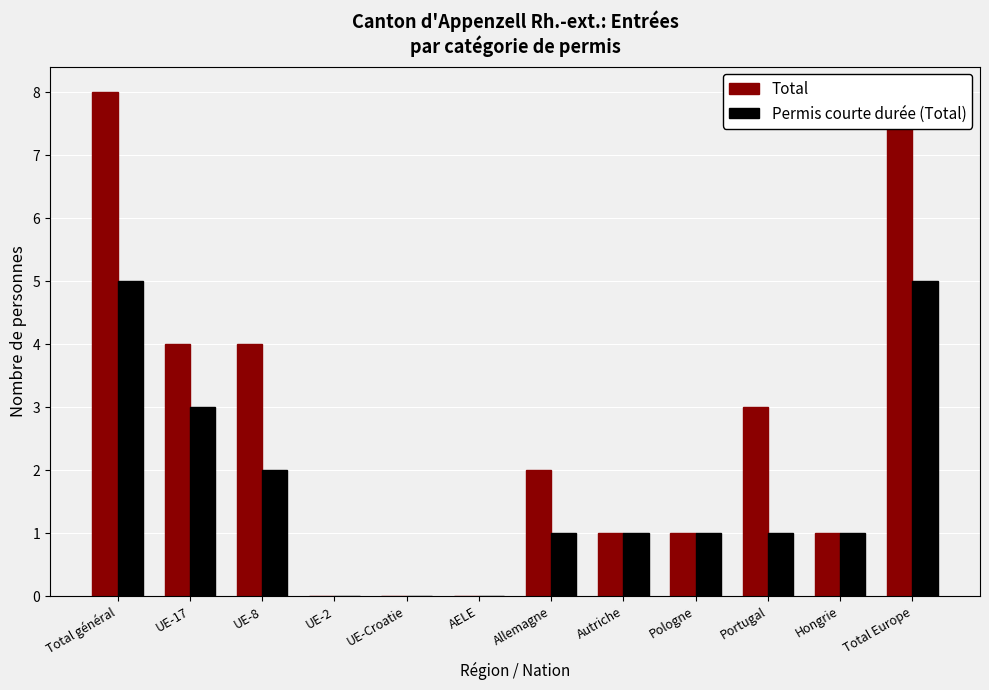

Which has a higher value, UE-8 or Hongrie?

UE-8